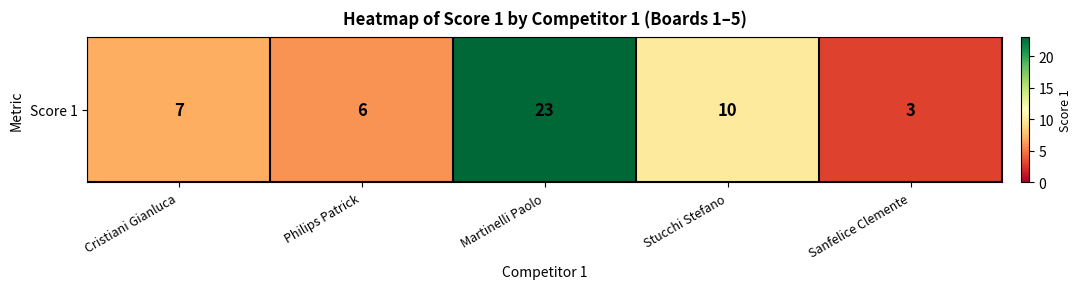

Count the number of data series in this chart.

1